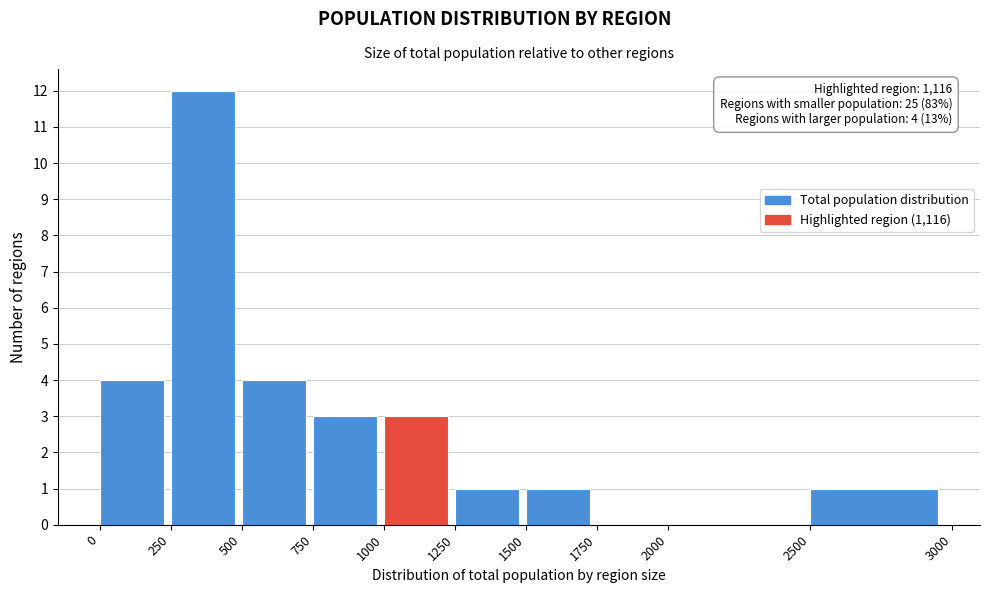

Over which range of the x-axis is the bar tallest?

250 to 500